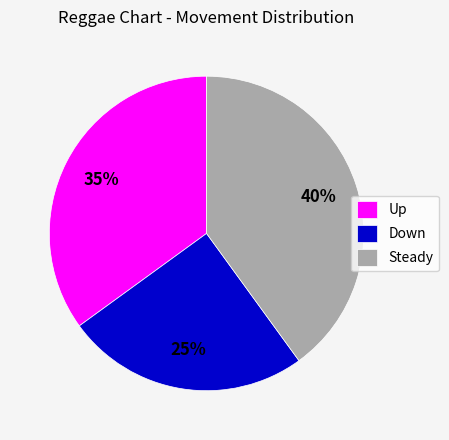

How many segments does this pie chart have?

3